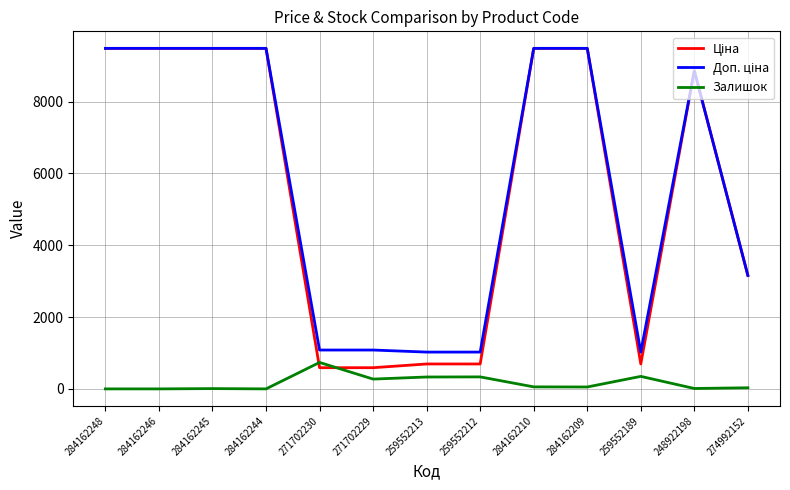

What is the maximum value shown in the chart?

9480.1